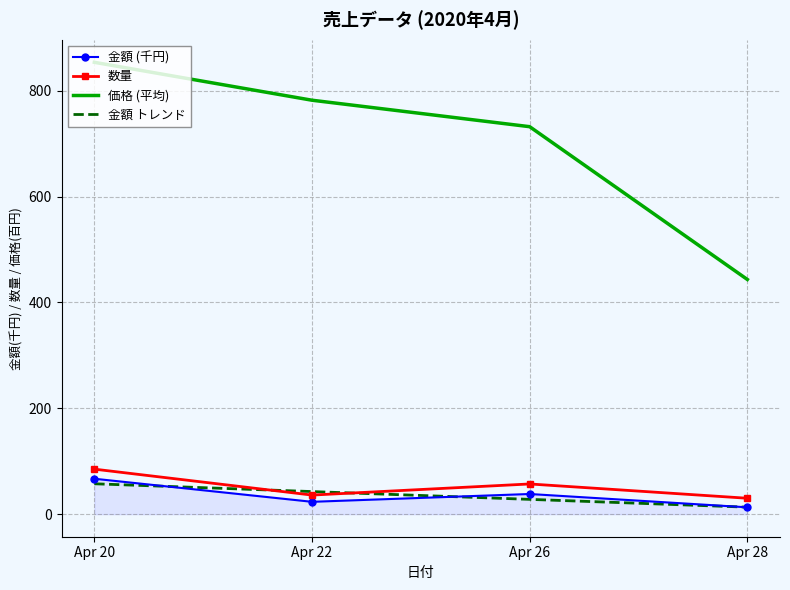

At how many categories does at least one series exceed 537?

3